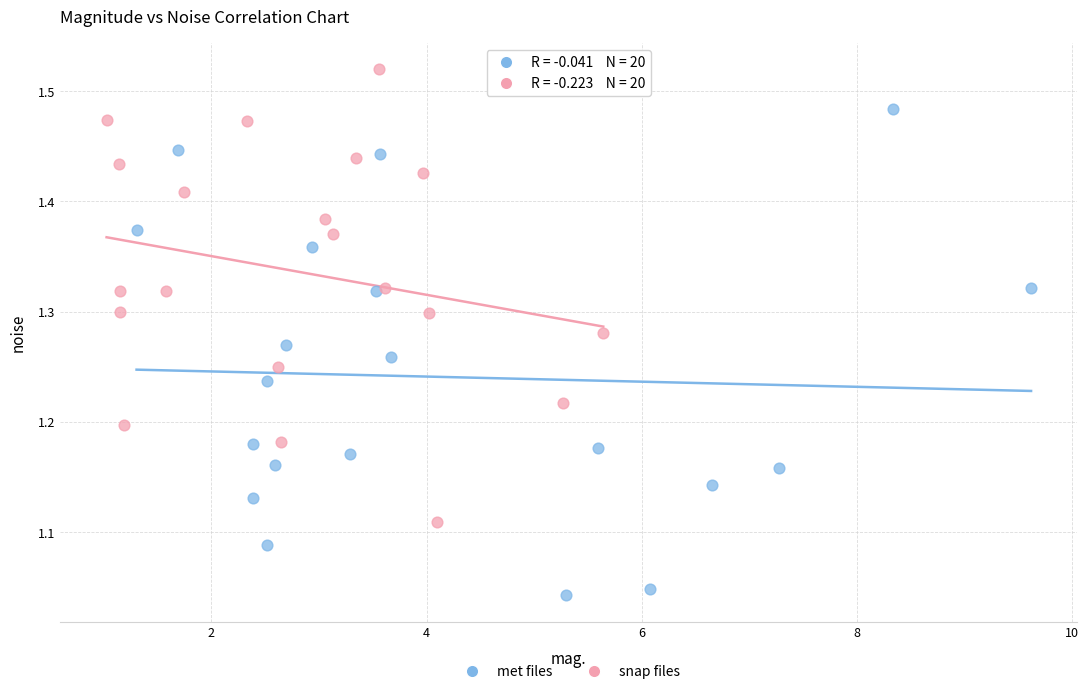

What are all the series names shown in the legend?

met files, snap files